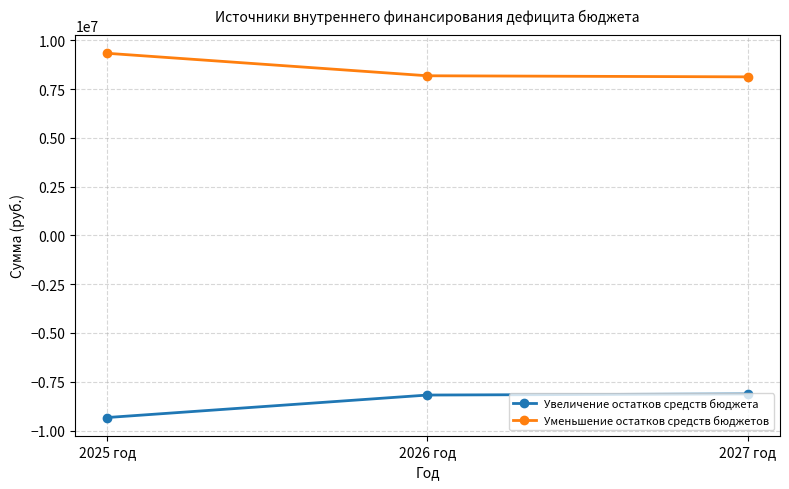

At 2025 год, list the series in order from smallest to largest.

Увеличение остатков средств бюджета, Уменьшение остатков средств бюджетов